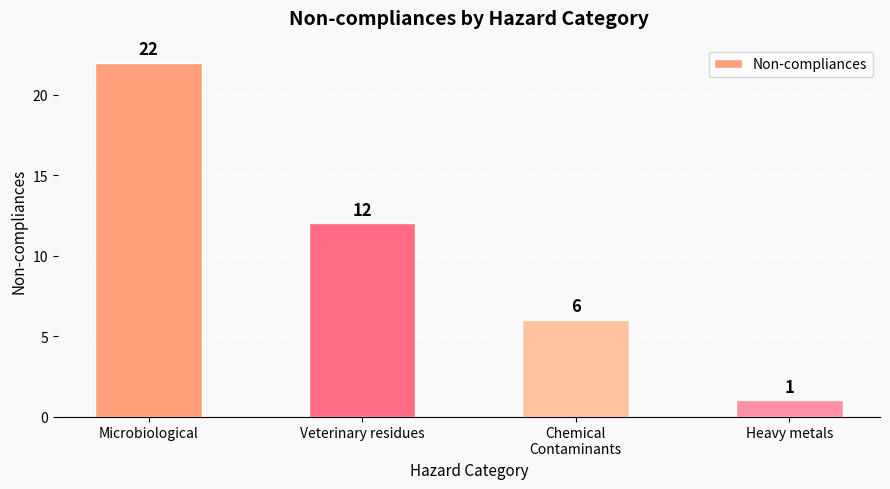

Where does the data first go above 12?

Microbiological